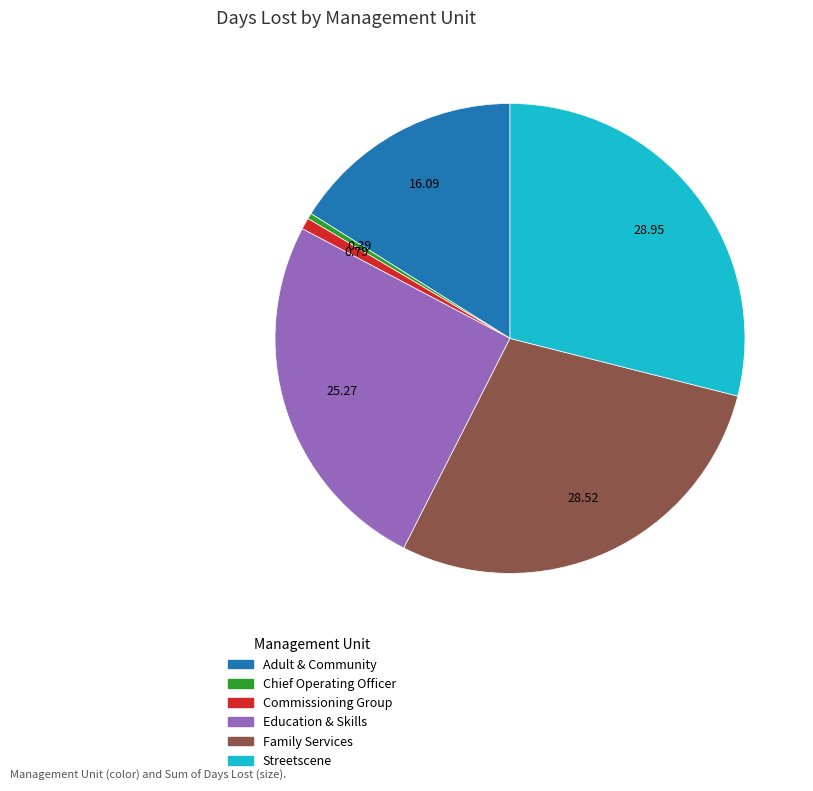

How many slices are in this pie chart?

6